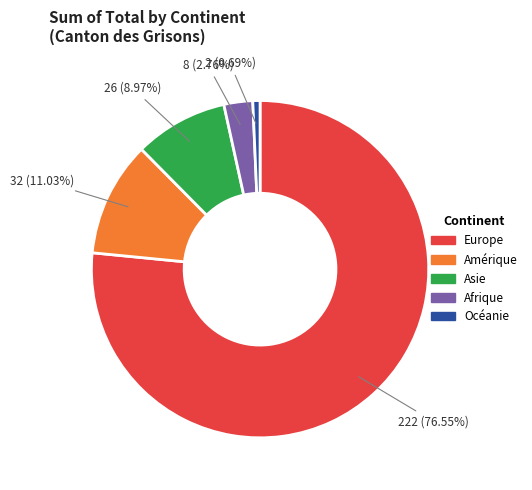

How many slices are in this pie chart?

5